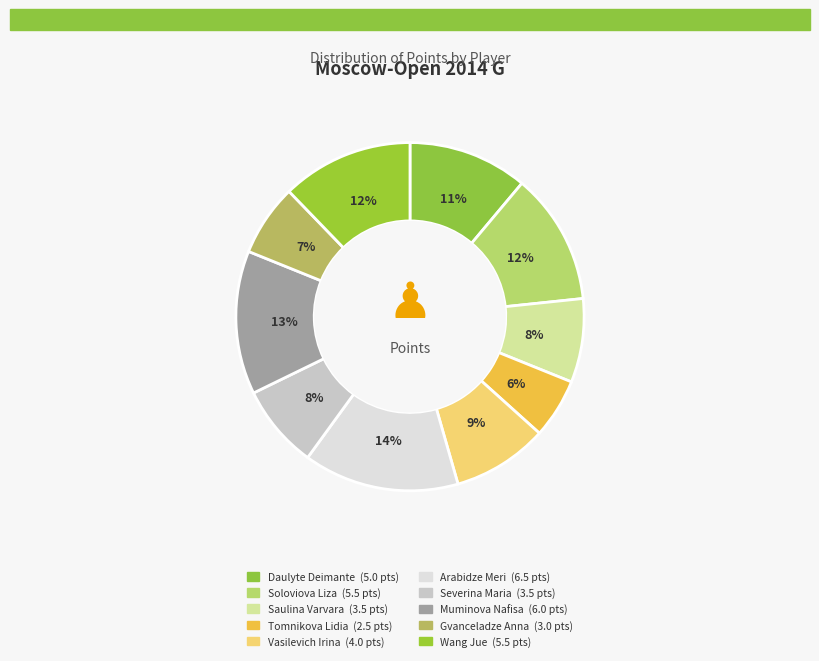

To the nearest percent, what is the combined percentage of Daulyte Deimante and Arabidze Meri?

26%